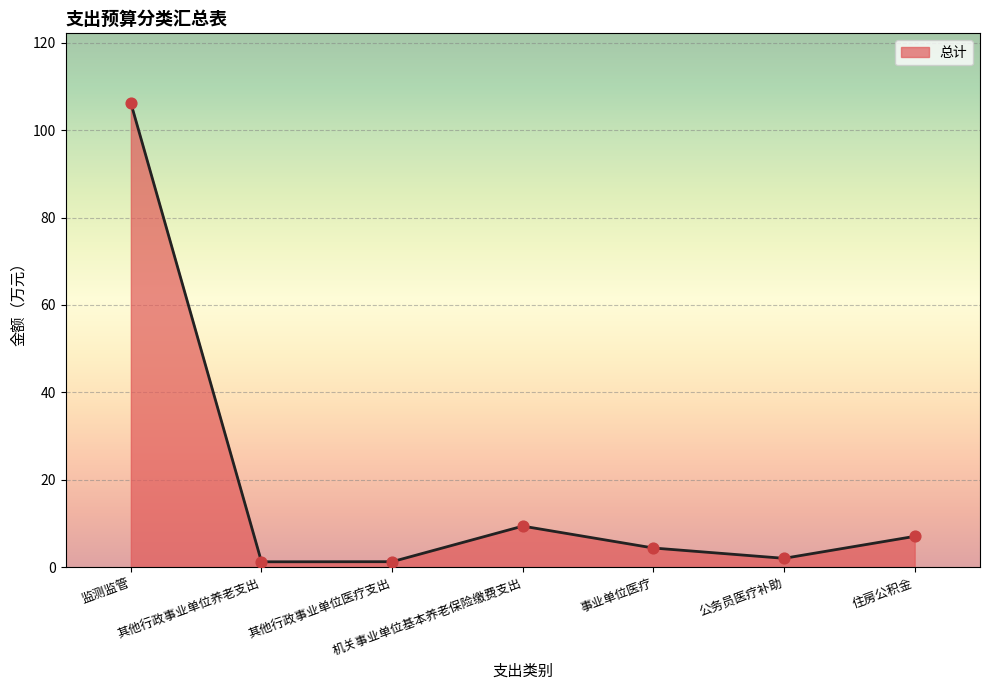

What is the change in value from 其他行政事业单位医疗支出 to 机关事业单位基本养老保险缴费支出?

+8.1